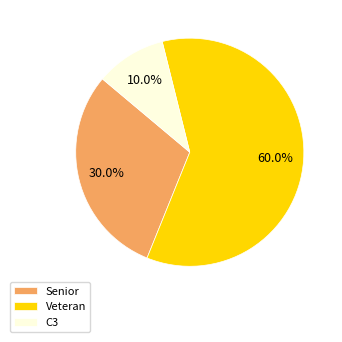

Approximately how many times larger is the value at Veteran compared to C3?

6.0